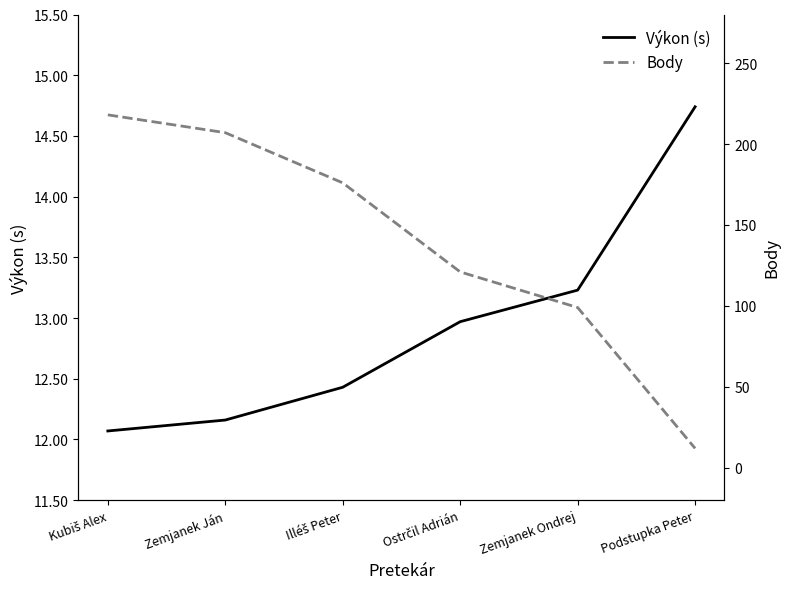

Which label corresponds to the largest value in the chart?

Kubiš Alex